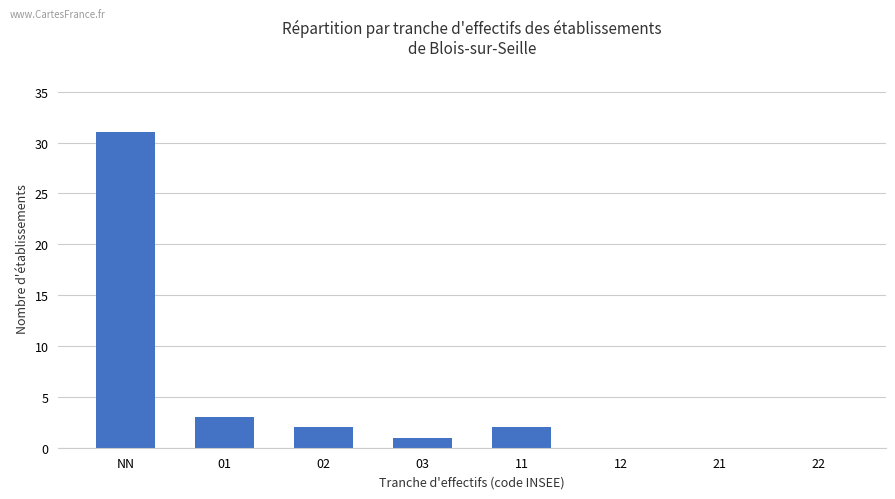

What is the sum of all values?

39